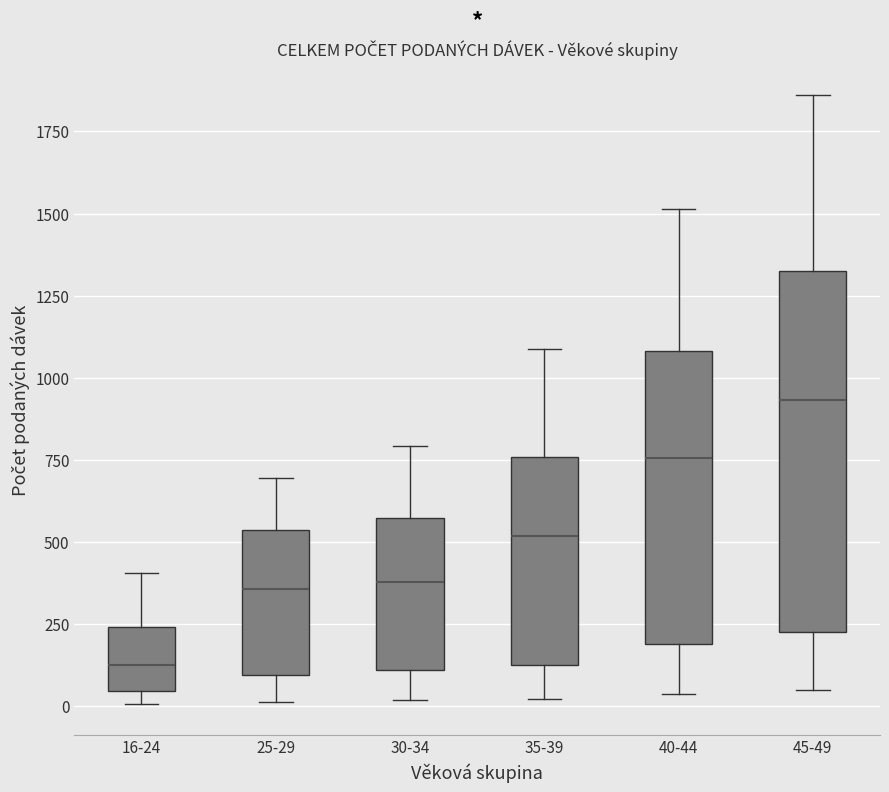

Reading left to right, read every box against the y-axis: the position of its median line, the range the box covers, and the ends of its whiskers. The values are not printed on the chart, so give them approximately, as read against the axis.

16-24: median 150, box 50 to 250, whiskers 0 to 400
25-29: median 350, box 100 to 550, whiskers 0 to 700
30-34: median 400, box 100 to 550, whiskers 0 to 800
35-39: median 500, box 150 to 750, whiskers 0 to 1100
40-44: median 750, box 200 to 1100, whiskers 50 to 1500
45-49: median 950, box 250 to 1300, whiskers 50 to 1850